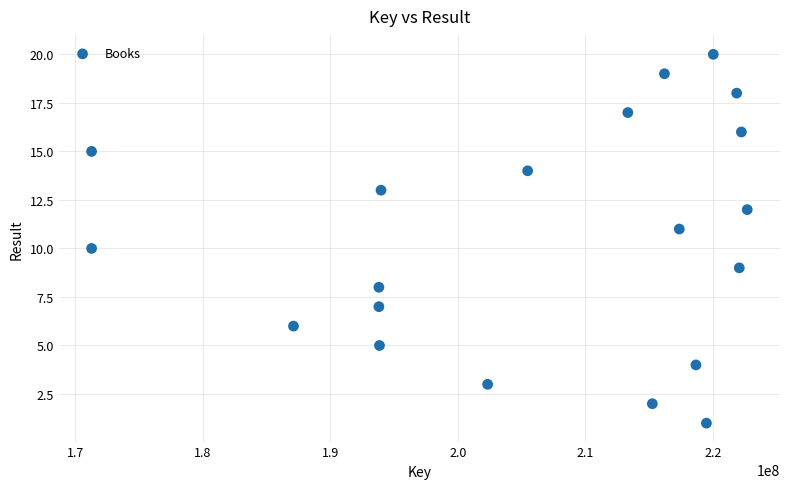

What is the range of X values (max minus min)?

51398966